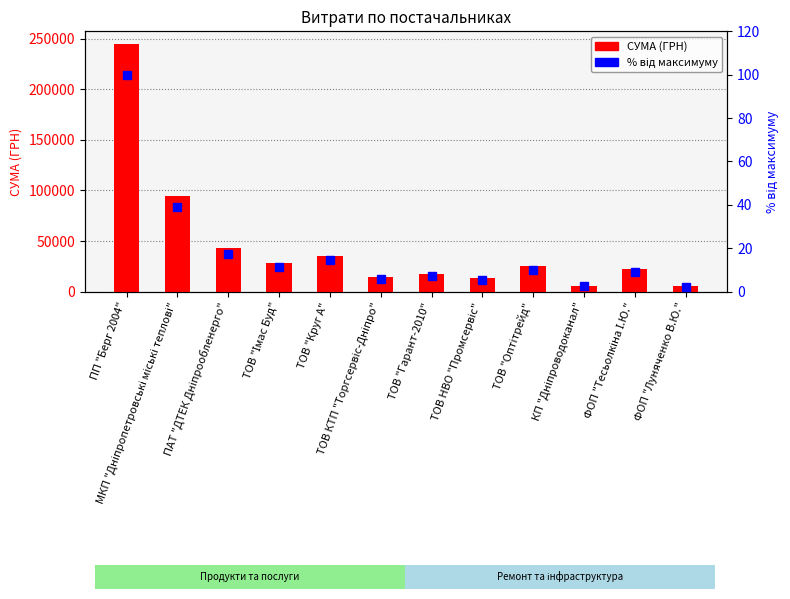

What are all the series names shown in the legend?

СУМА (ГРН), % від максимуму